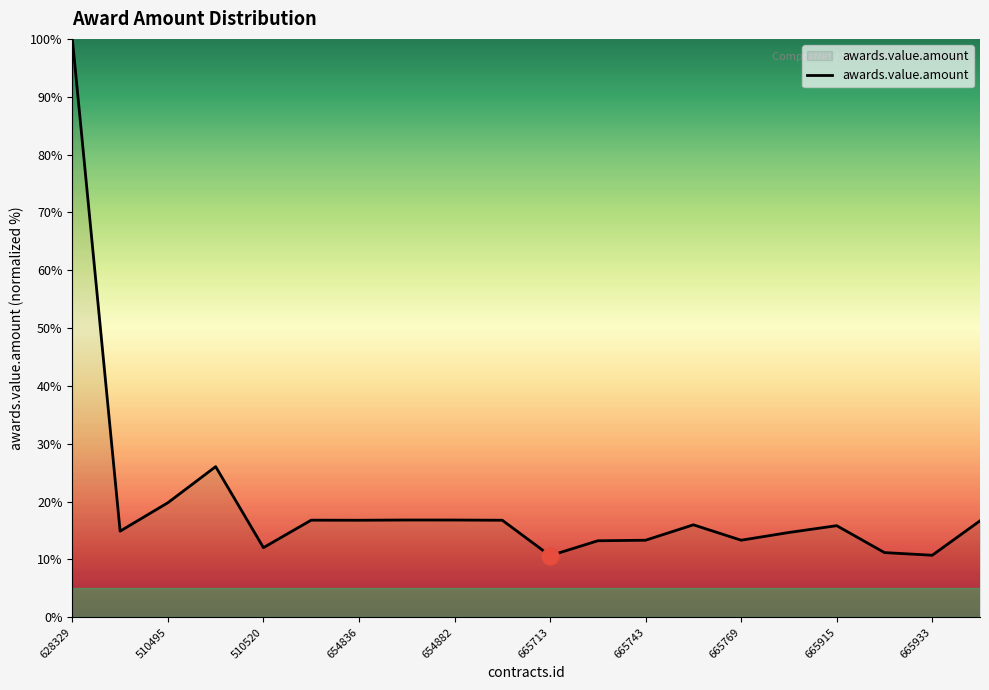

What is the sum of all values?

392.4